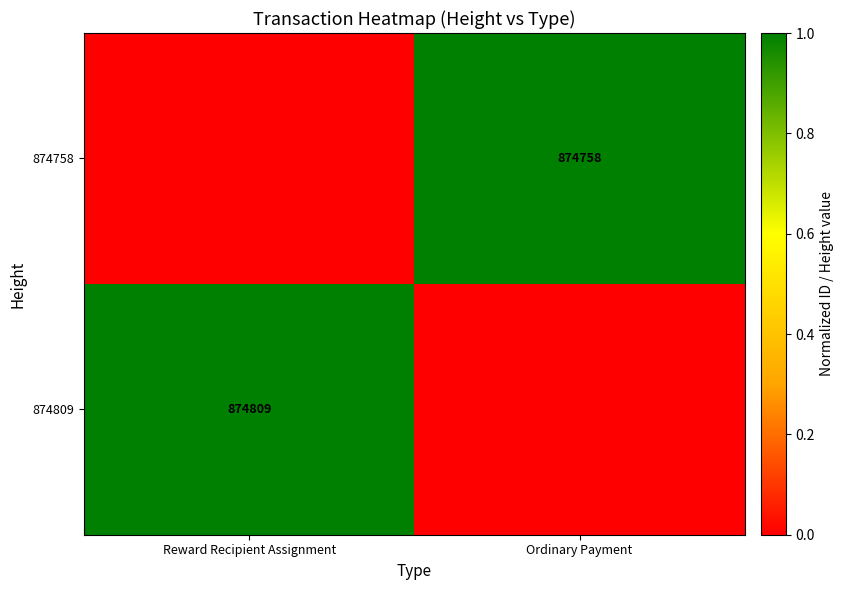

The value of 874809 at Reward Recipient Assignment is 1340965. True or false?

False